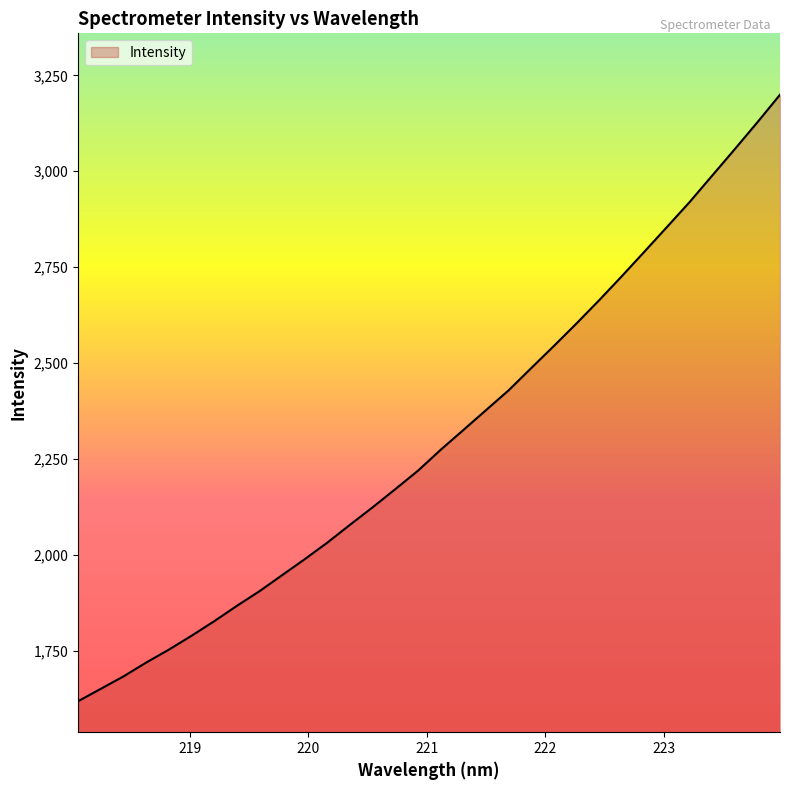

What is the smallest value displayed?

1618.3